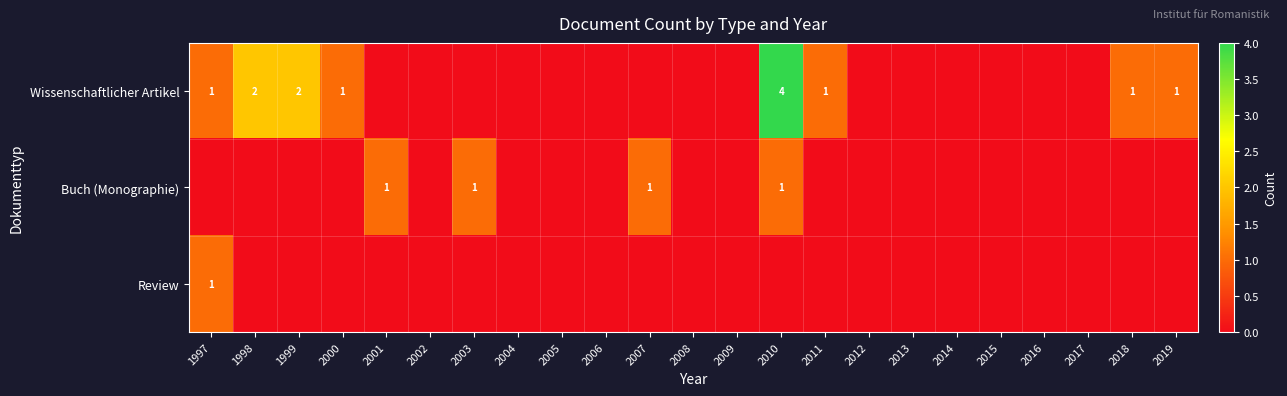

The value of Review at 2002 is -1. True or false?

False